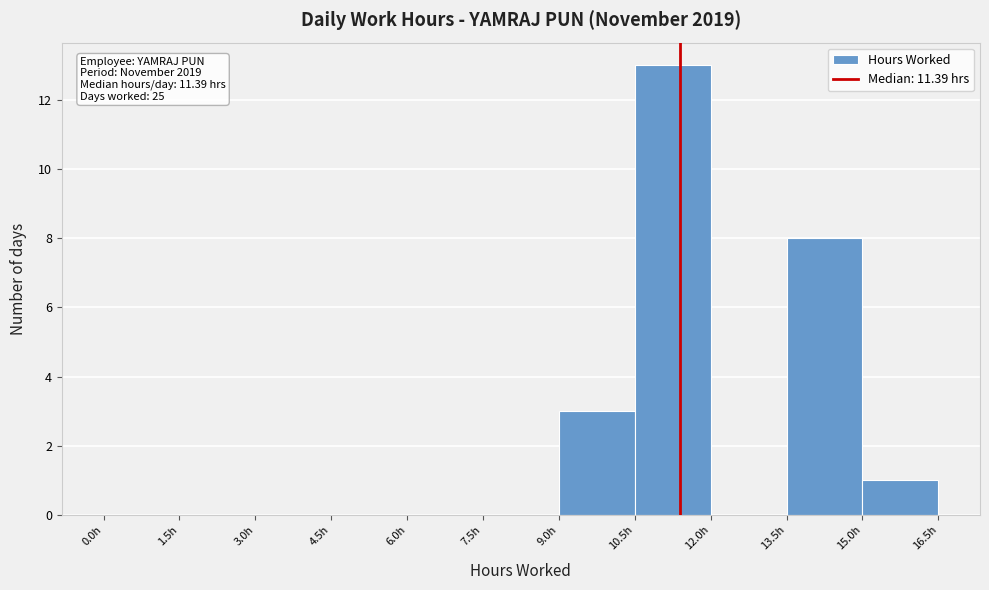

Which range on the x-axis has the tallest bar?

10.5 to 12.0